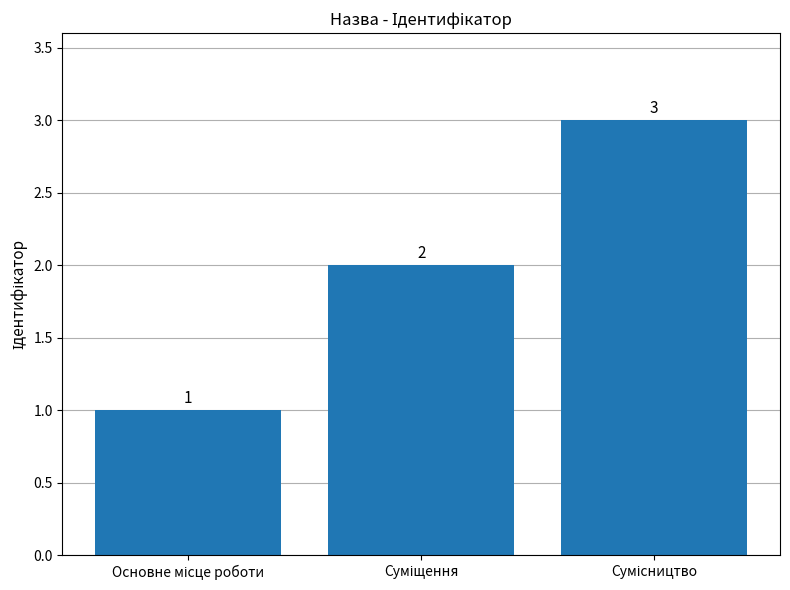

What is the minimum value shown in the chart?

1